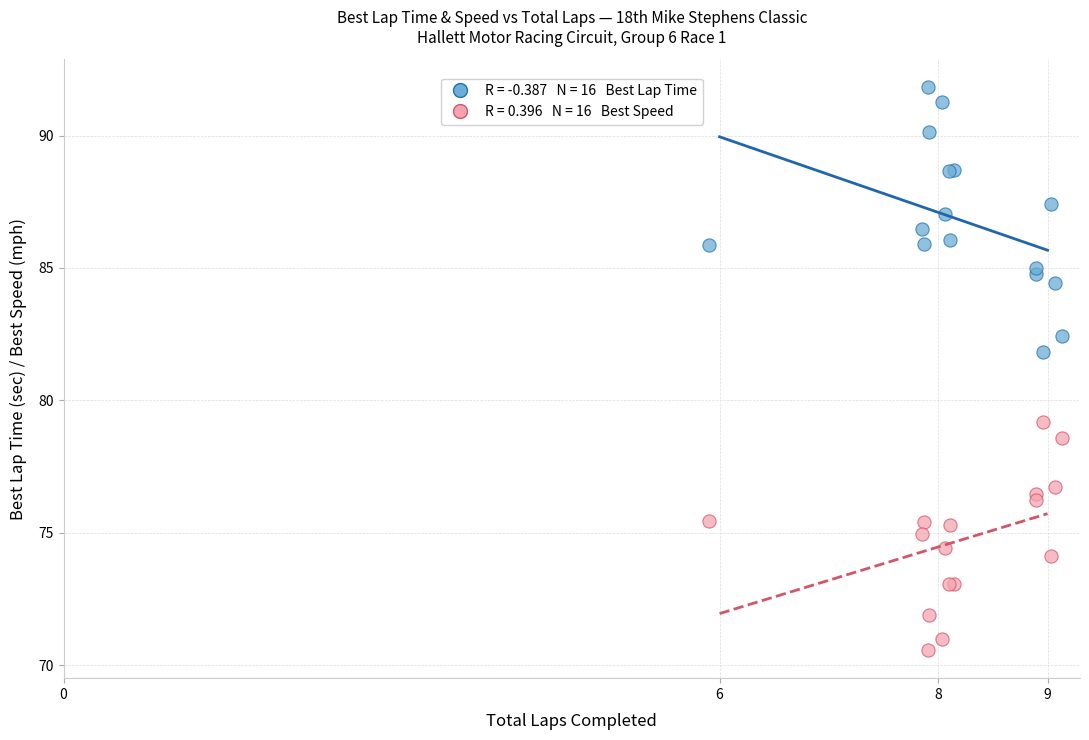

Across all series, what Y value is closest to 81?

81.8